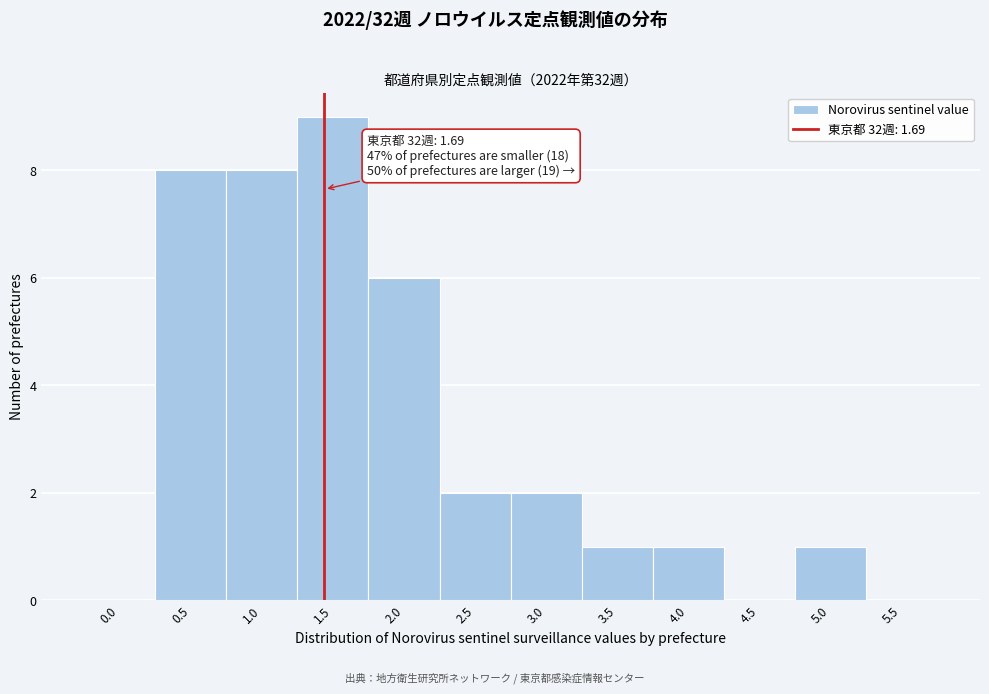

Reading right to left, transcribe all the data shown in this chart.

5.5=0	5.0=1	4.5=0	4.0=1	3.5=1	3.0=2	2.5=2	2.0=6	1.5=9	1.0=8	0.5=8	0.0=0